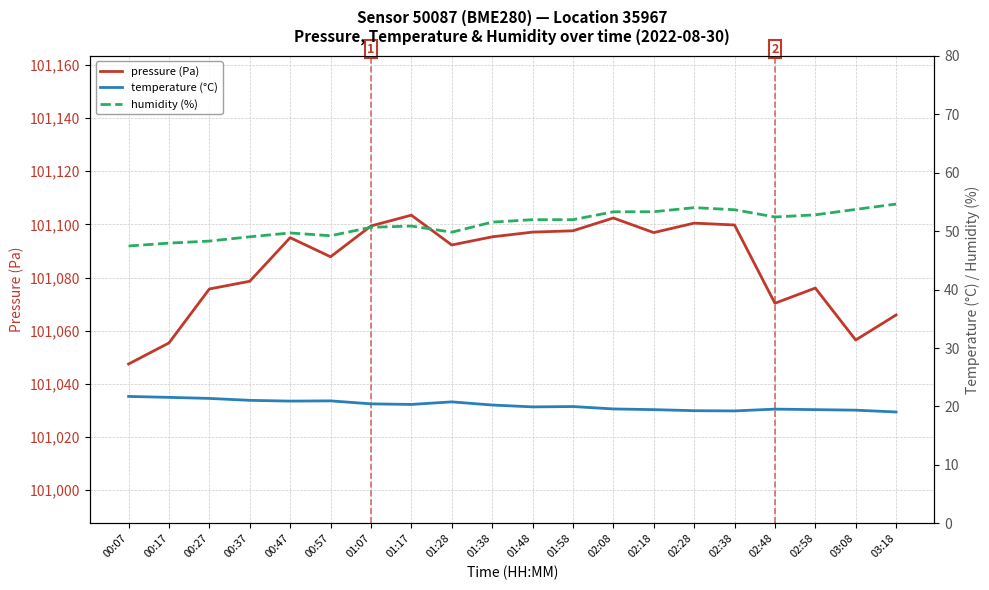

How many lines are shown in the chart?

3